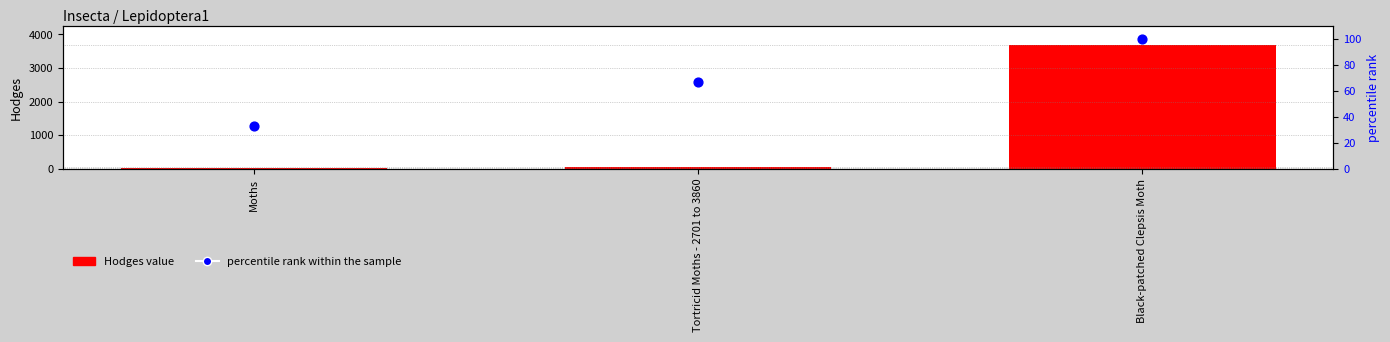

Which series reaches the maximum Y coordinate?

Hodges value